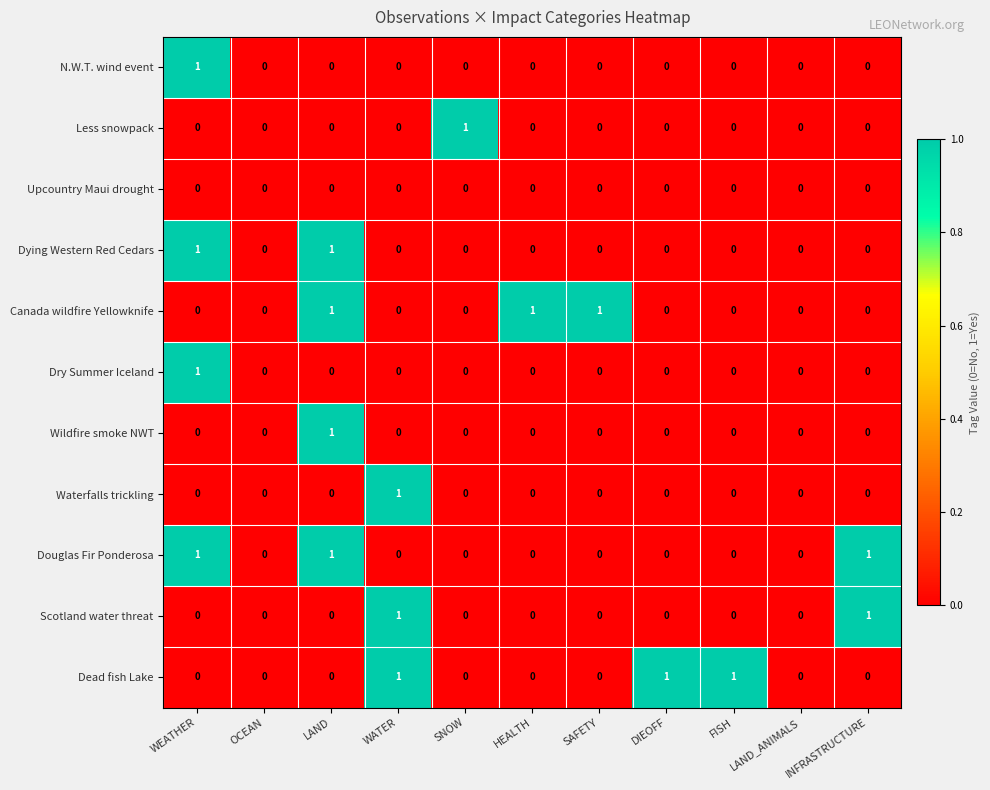

Which category has the highest value in the Wildfire smoke NWT series?

LAND